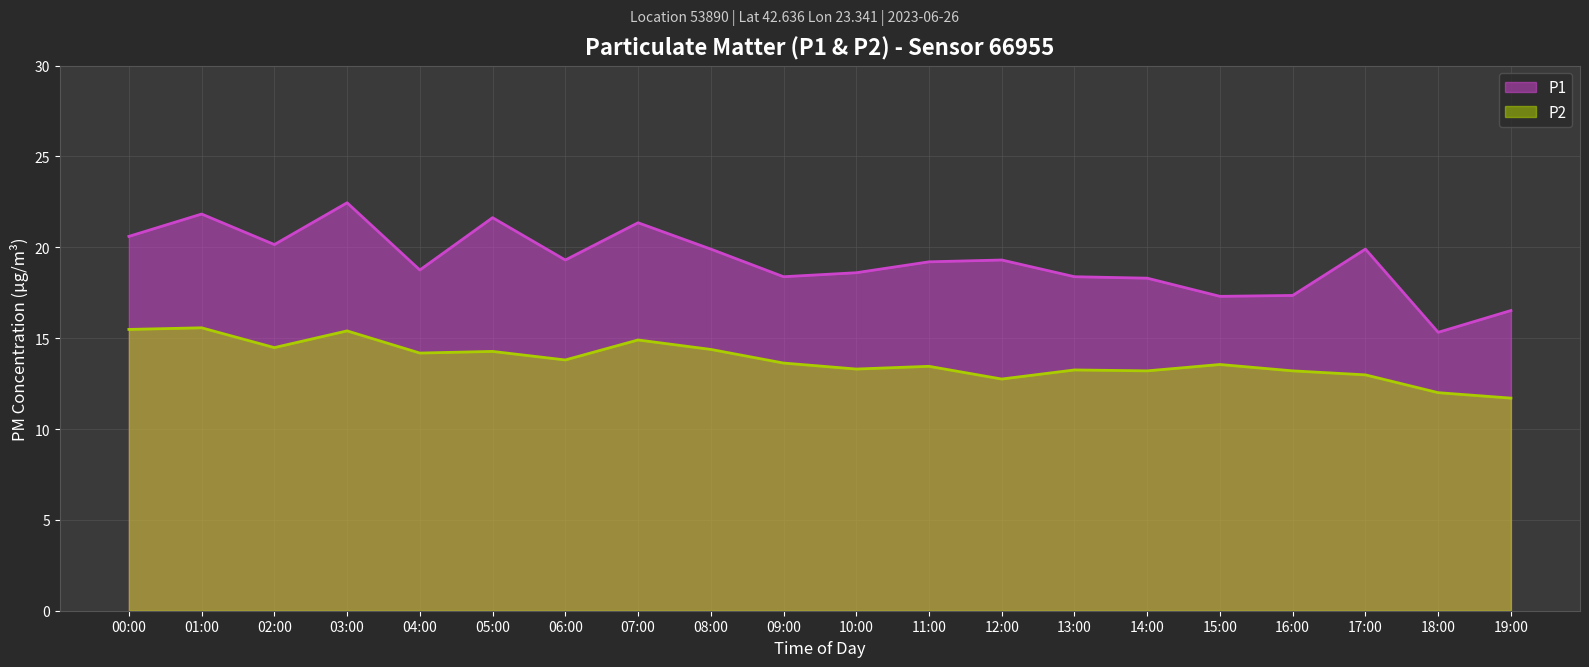

How many lines are shown in the chart?

2